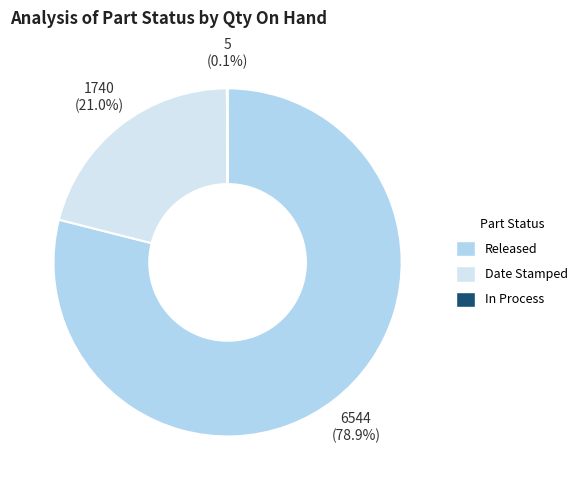

Which has a higher value, Date Stamped or Released?

Released